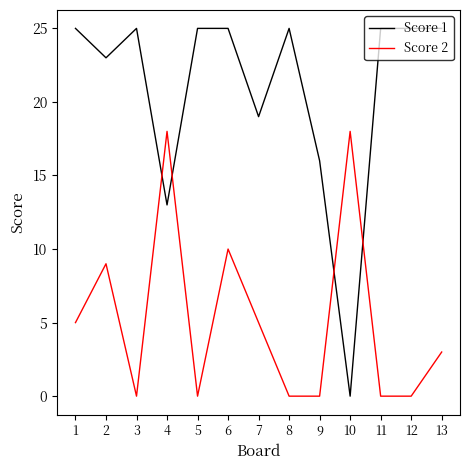

After their last crossing, which series has the higher values: Score 2 or Score 1?

Score 1